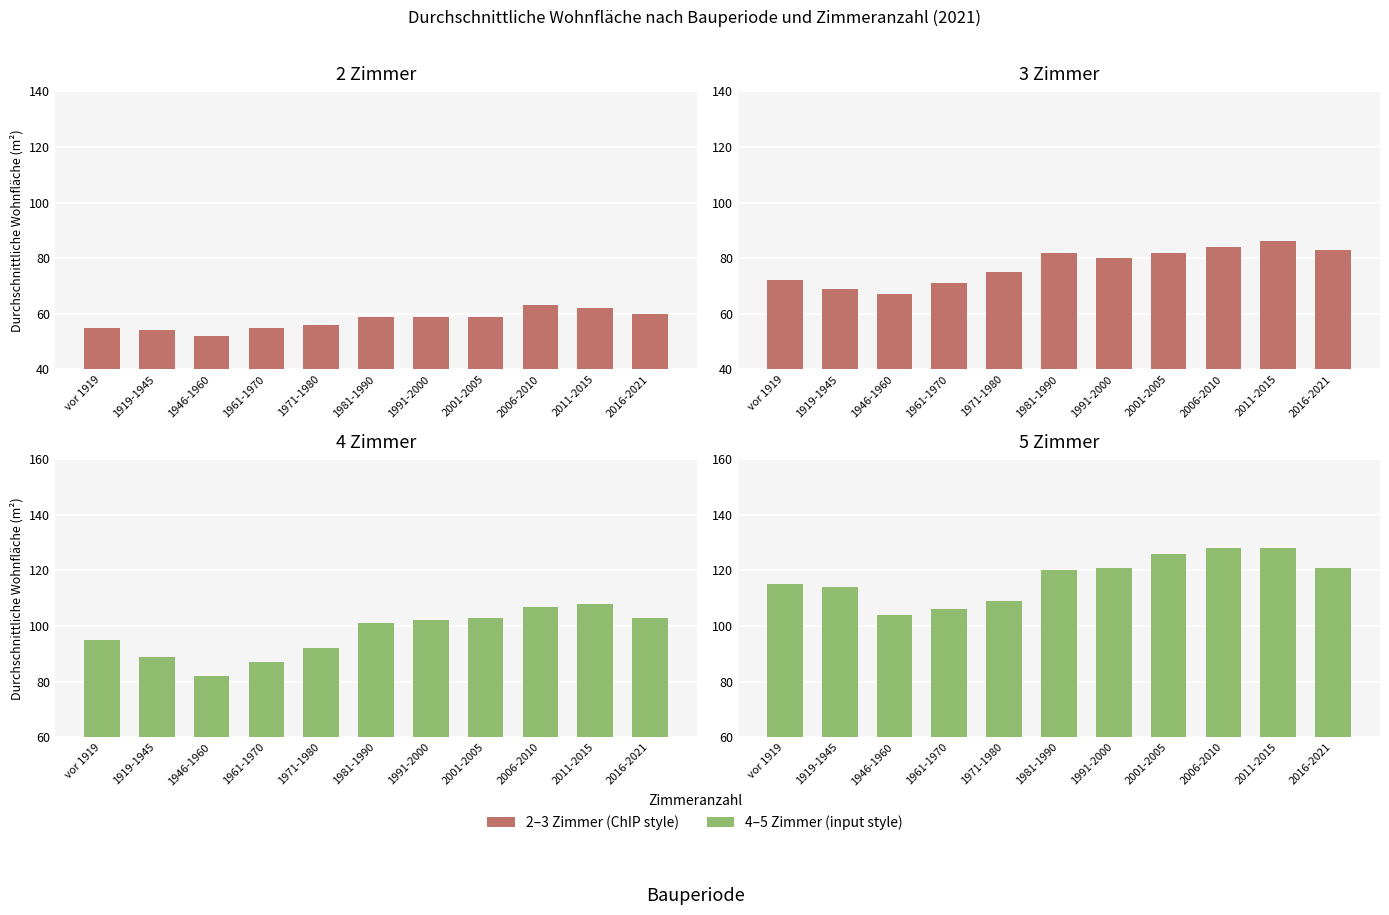

True or false: 2 Zimmer has a value of 80 at vor 1919.

False